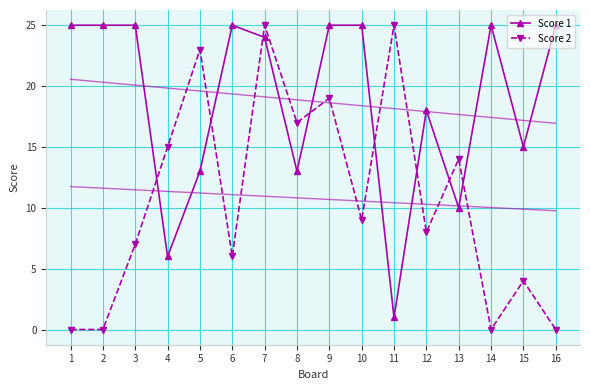

What is the value of the Score 1 point at the 4th from the left?

6